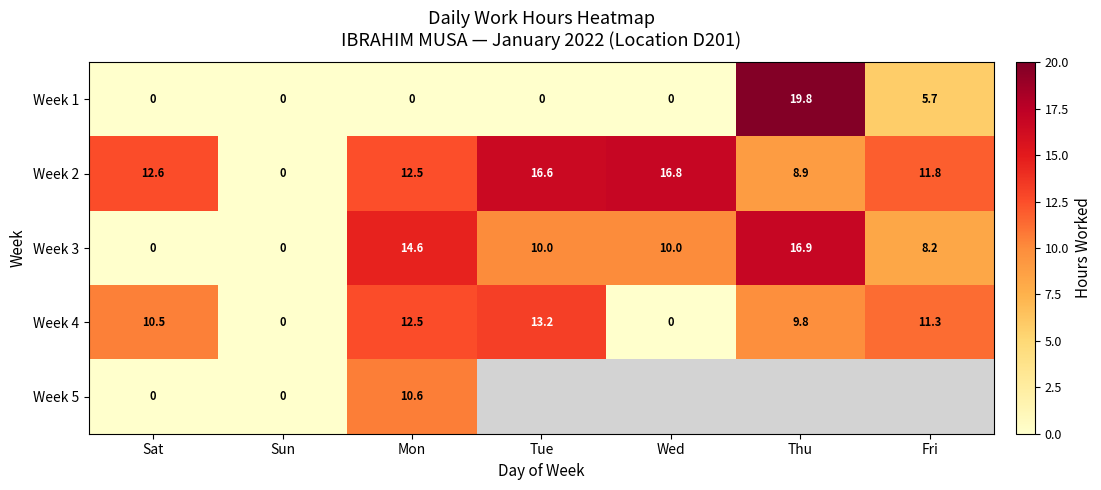

What is the maximum value for Week 3?

16.9